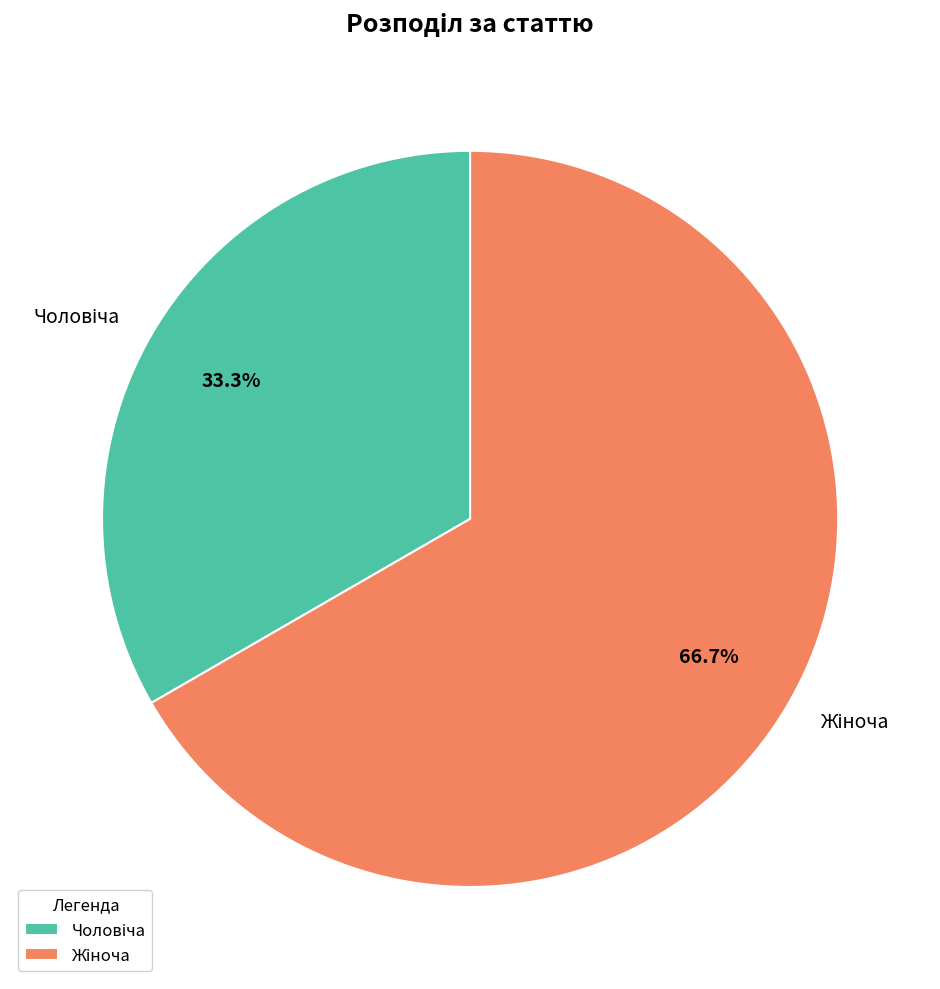

To the nearest percent, what is the difference between the largest and smallest slice percentages?

33%